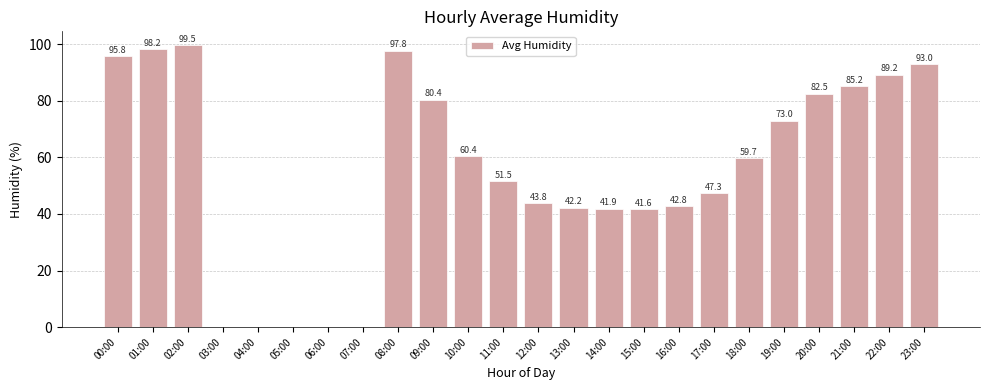

What is the change in value from 09:00 to 23:00?

+12.6